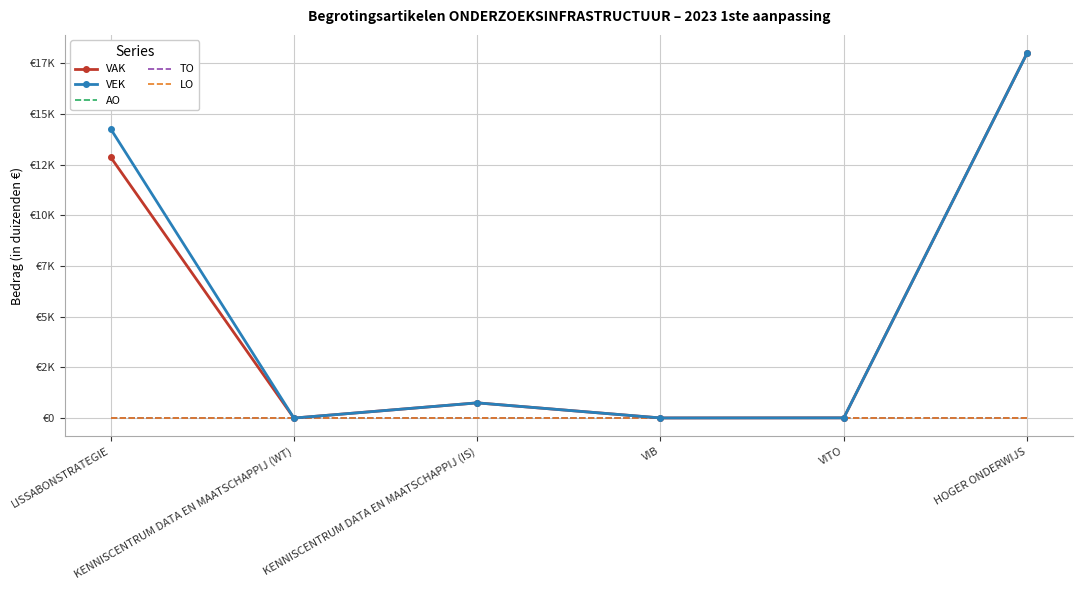

Which series has the widest spread of values?

VAK